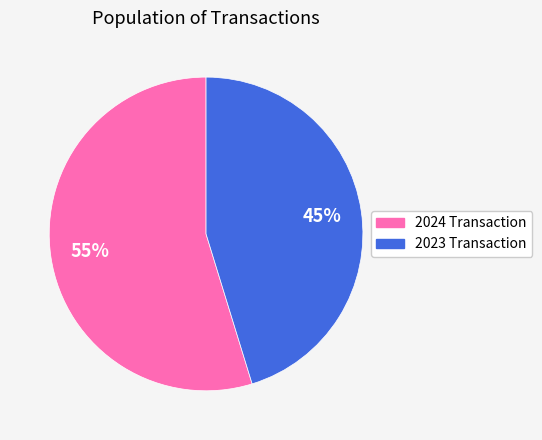

Combined, do 2023 Transaction and 2024 Transaction account for over 50%?

Yes